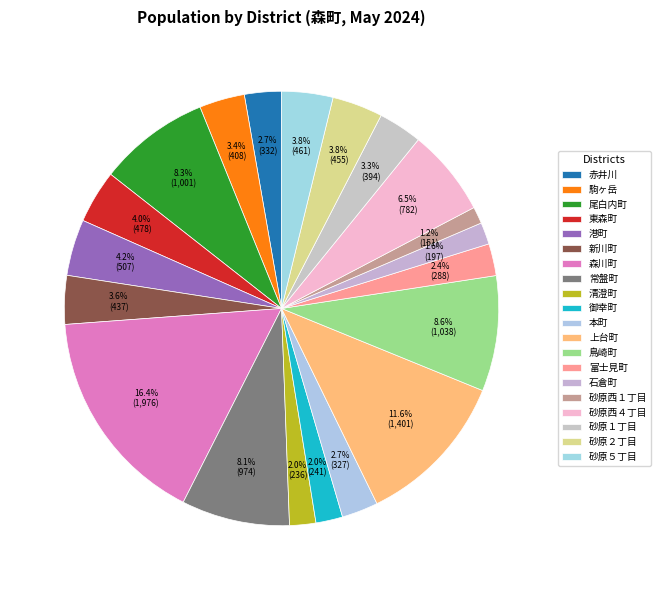

Count the number of slices in the pie.

20